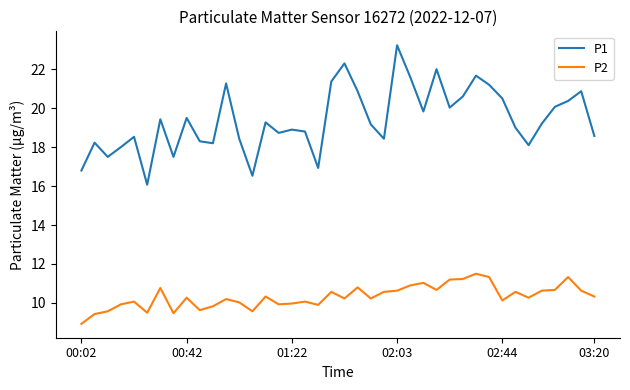

Which series has the largest total across all categories?

P1